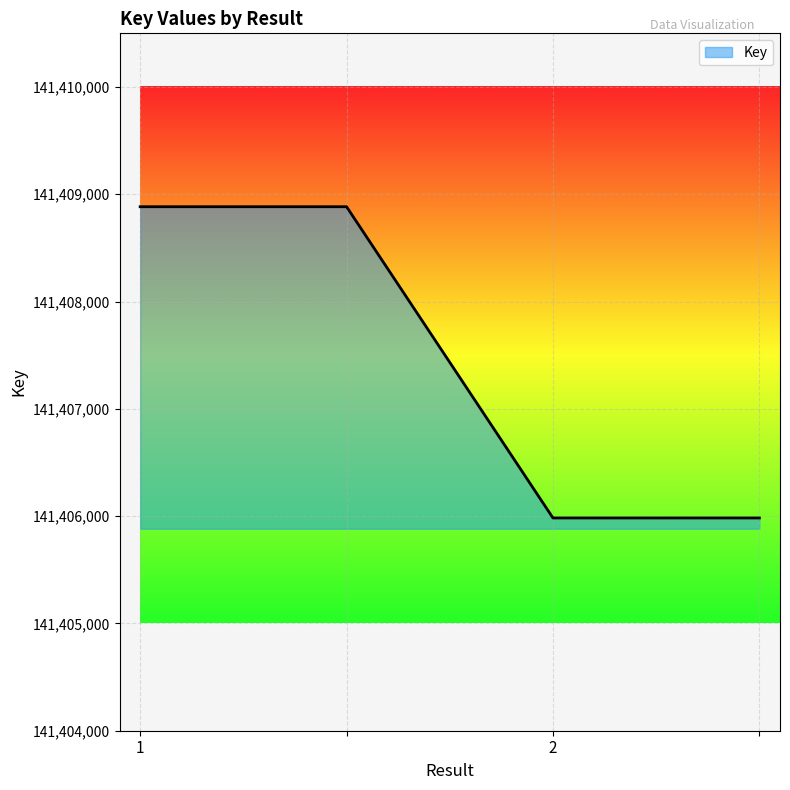

What is the greatest value displayed?

141408884